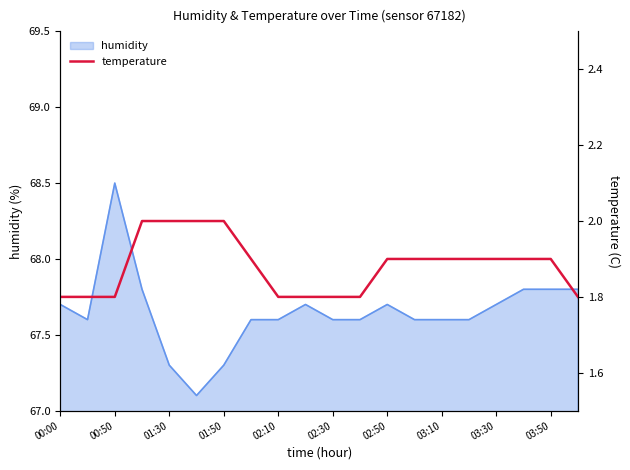

True or false: humidity has a value of 68.5 at 00:50.

True